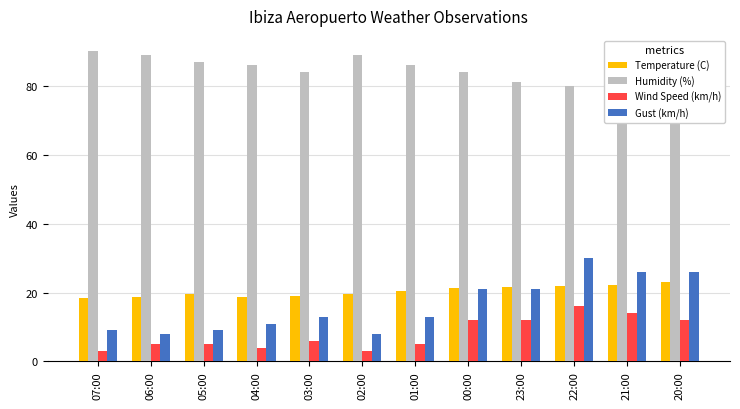

Which has a higher value, 20:00 or 22:00?

20:00